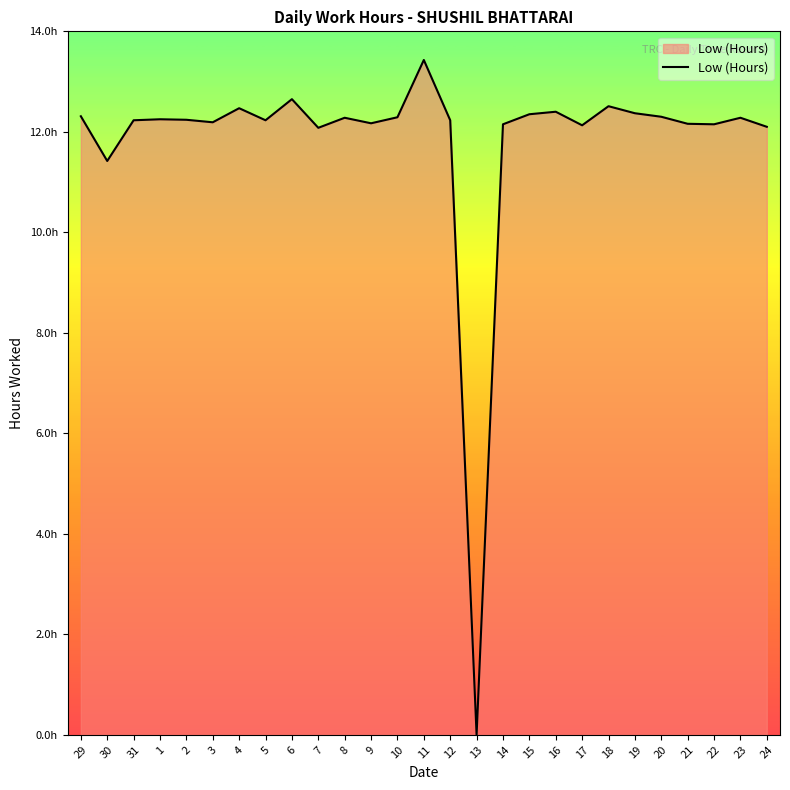

Does the chart display data point markers on the line(s)?

No